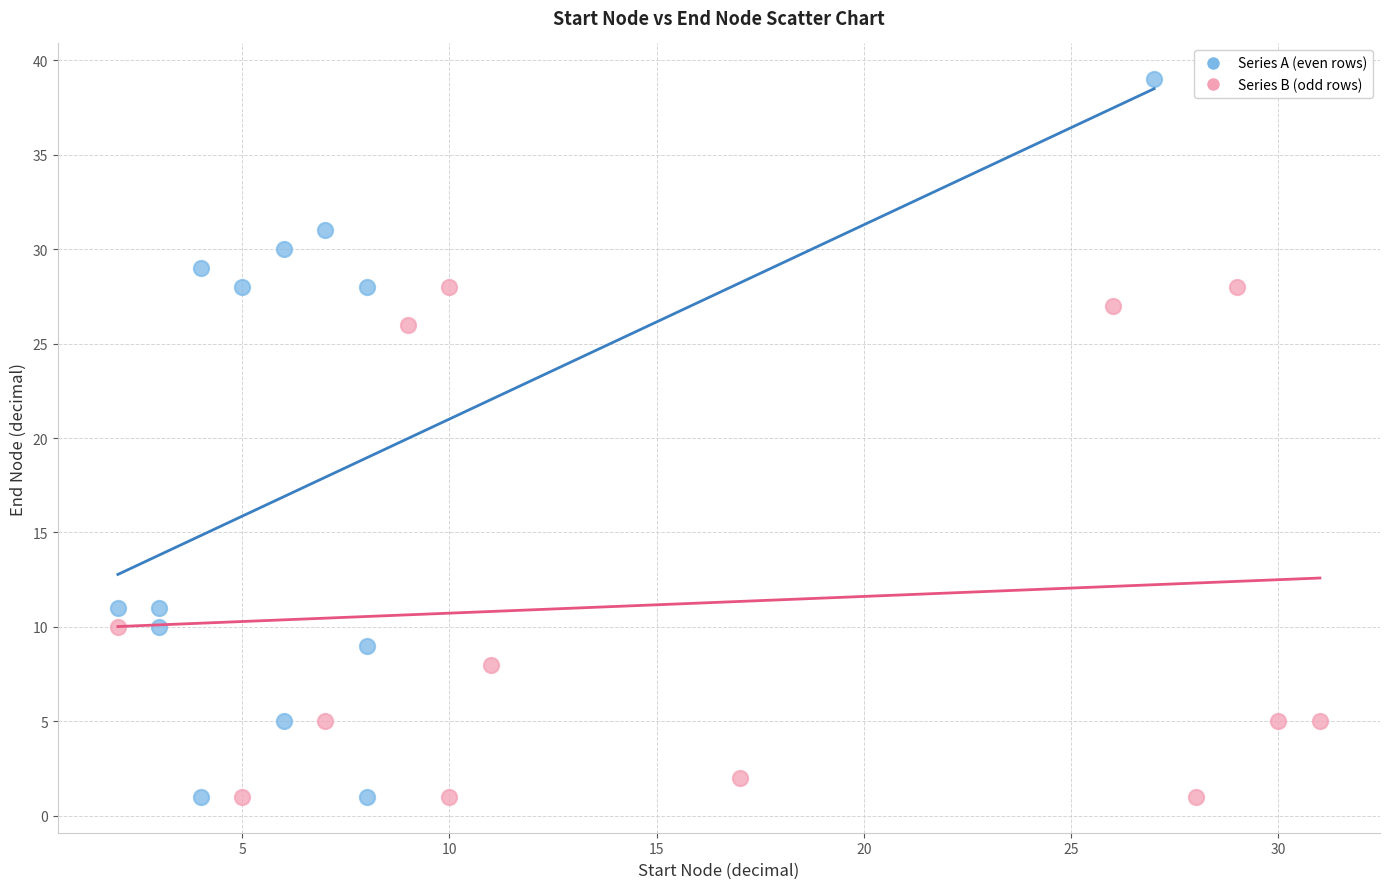

Which series has the largest Y range (max minus min)?

Series A (even rows)